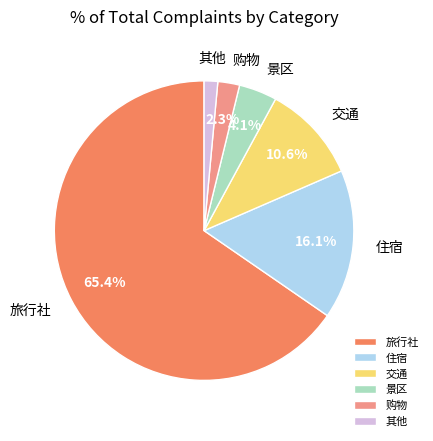

Which has a higher value, 其他 or 旅行社?

旅行社